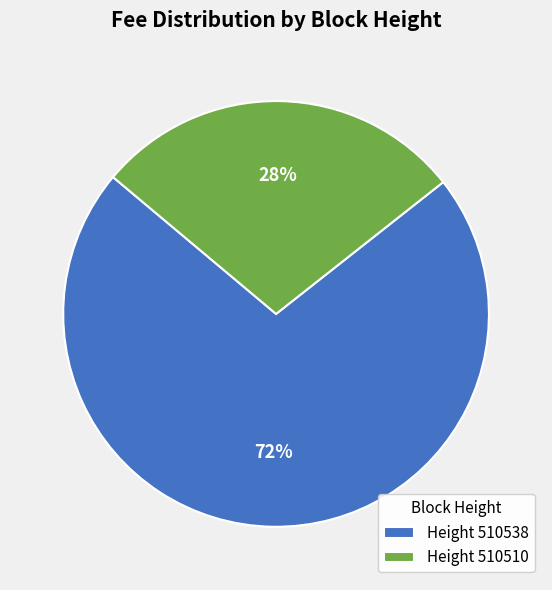

The Height 510538 slice represents 66% of the pie. True or false?

False